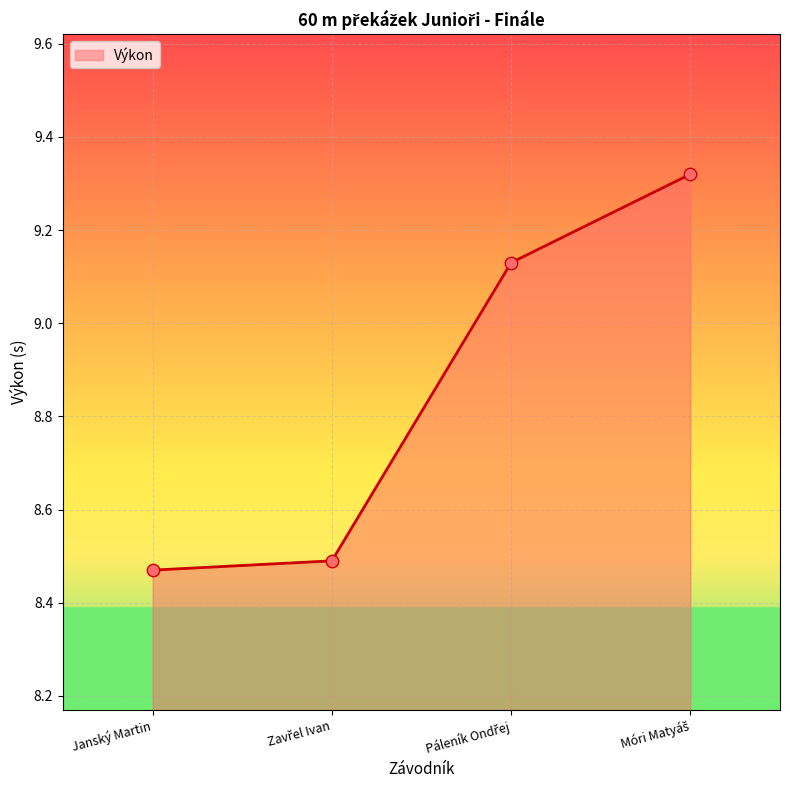

What is the average value?

8.9